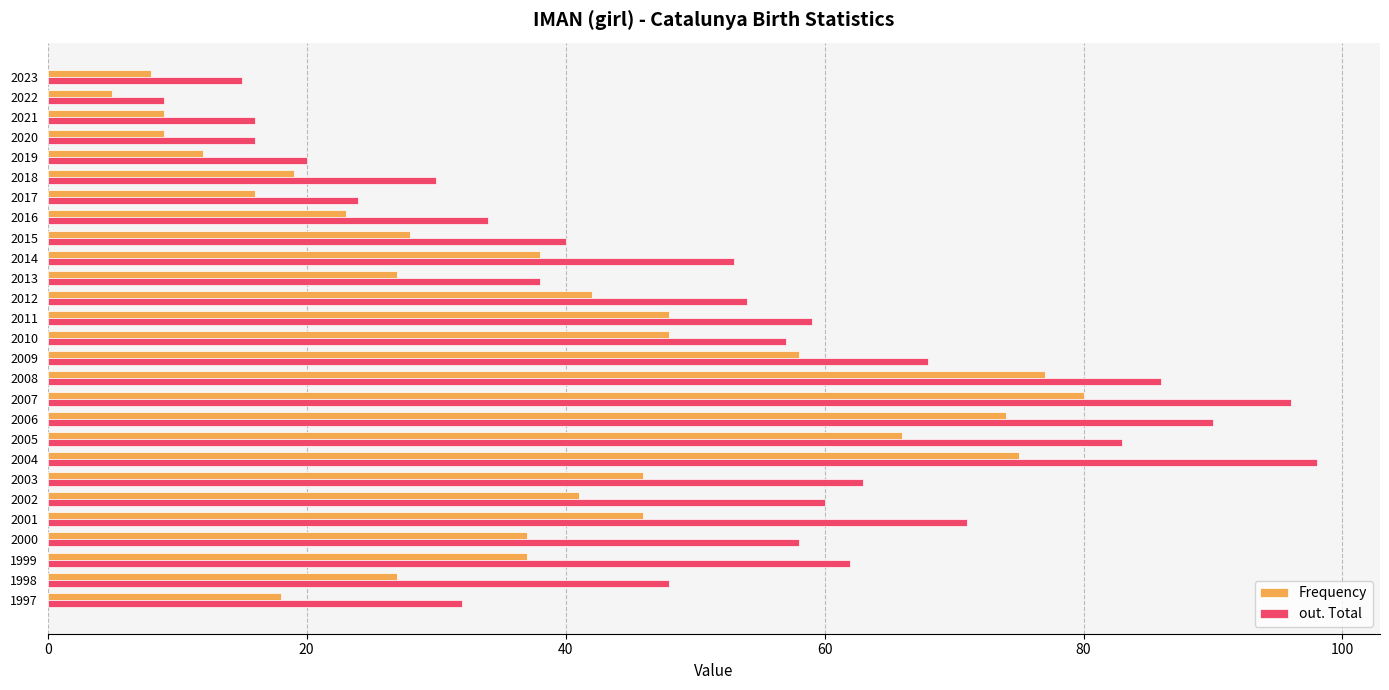

List the series in order of their peak value, lowest first.

Frequency, out. Total